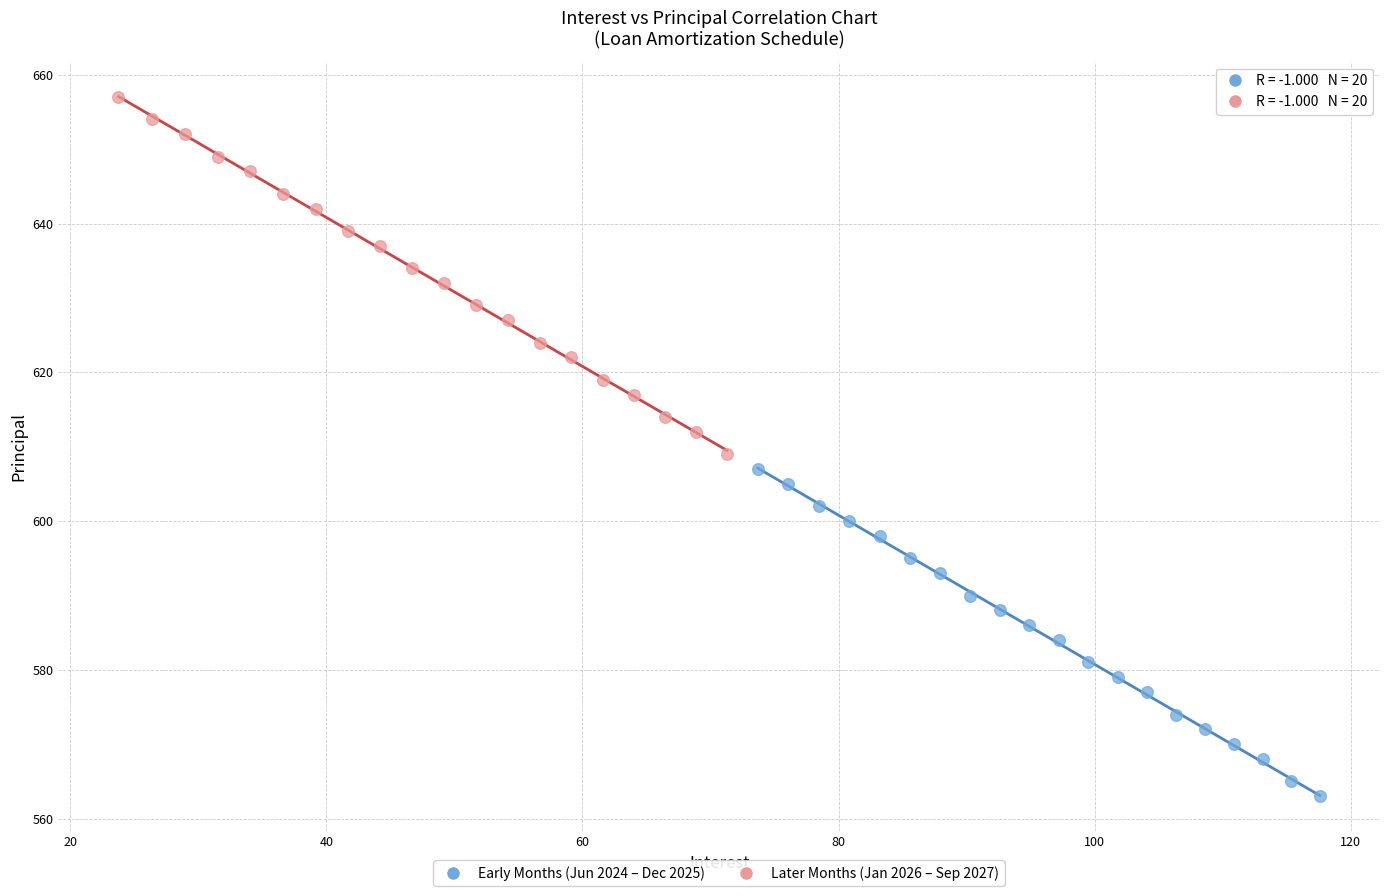

Which series reaches the maximum Y coordinate?

Later Months (Jan 2026 – Sep 2027)